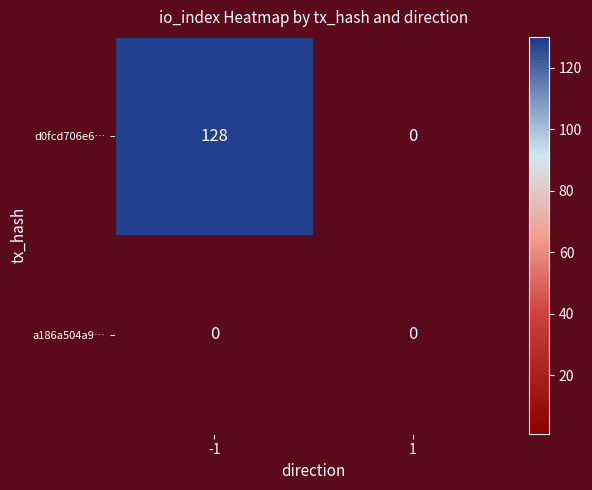

Reading left to right, extract all data points from this chart.

d0fcd706e62316a1a9b66741ef5b4c523efb86e: 128	0
a186a504a9edf3a4f6bd3174f01649242b5af7c: 0	0